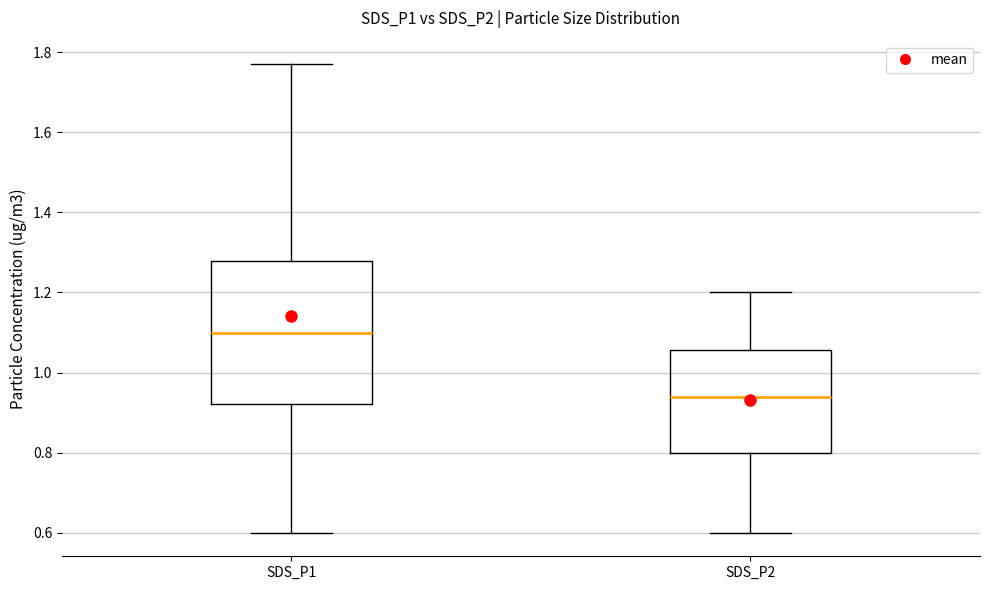

Which box has the lowest median line?

SDS_P2